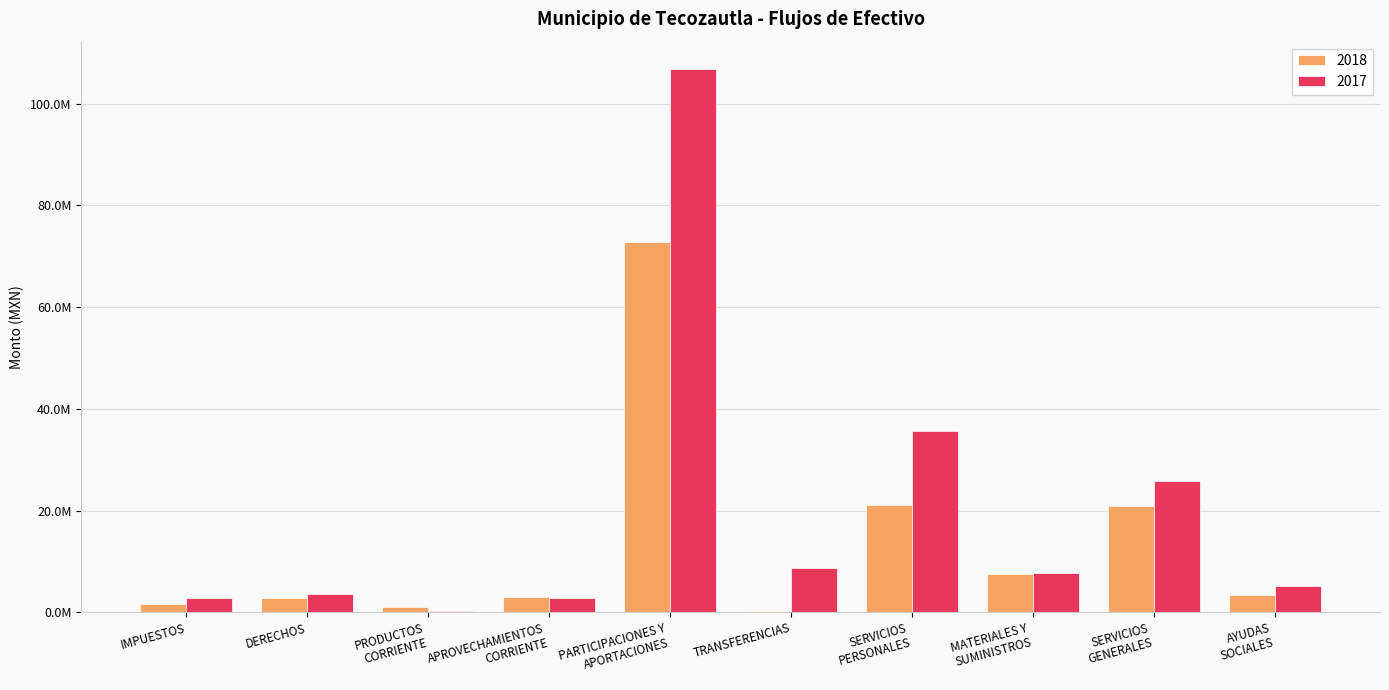

What is the label of the 10th bar from the right?

IMPUESTOS